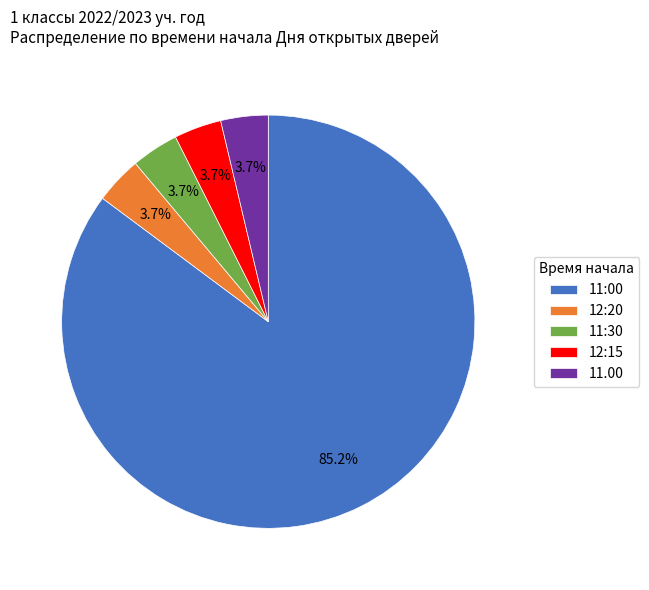

What is the majority slice?

11:00